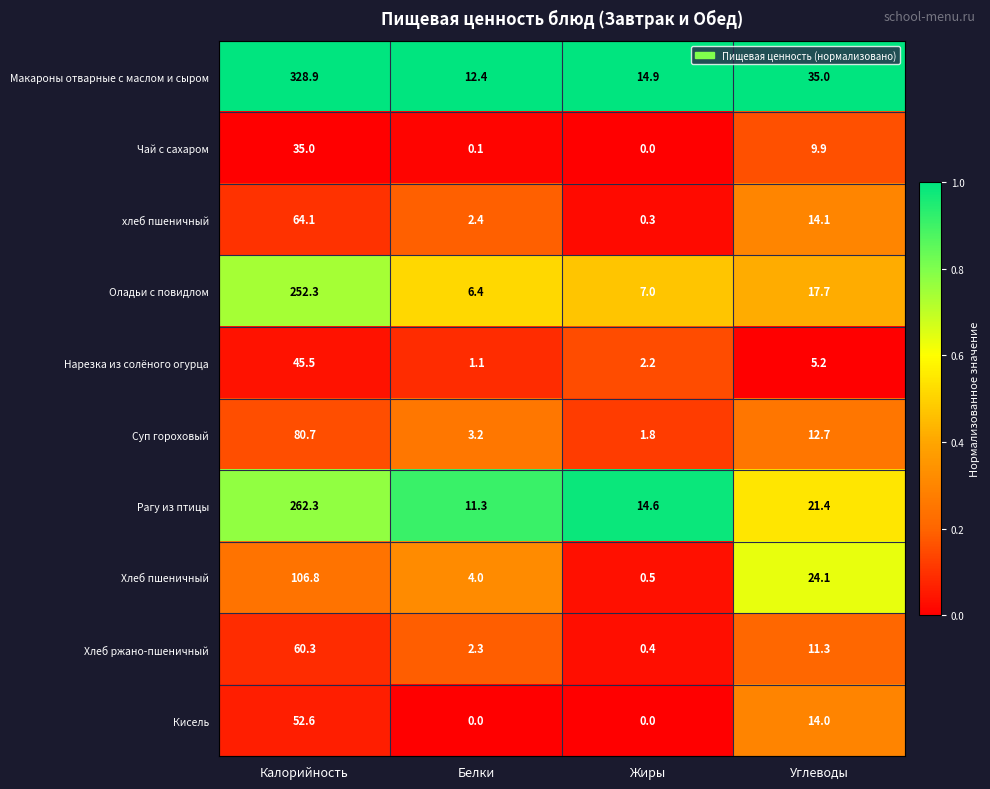

Rank the series by their maximum value, from highest to lowest.

Макароны отварные с маслом и сыром, Рагу из птицы, Оладьи с повидлом, Хлеб пшеничный, Суп гороховый, хлеб пшеничный, Хлеб ржано-пшеничный, Кисель, Нарезка из солёного огурца, Чай с сахаром